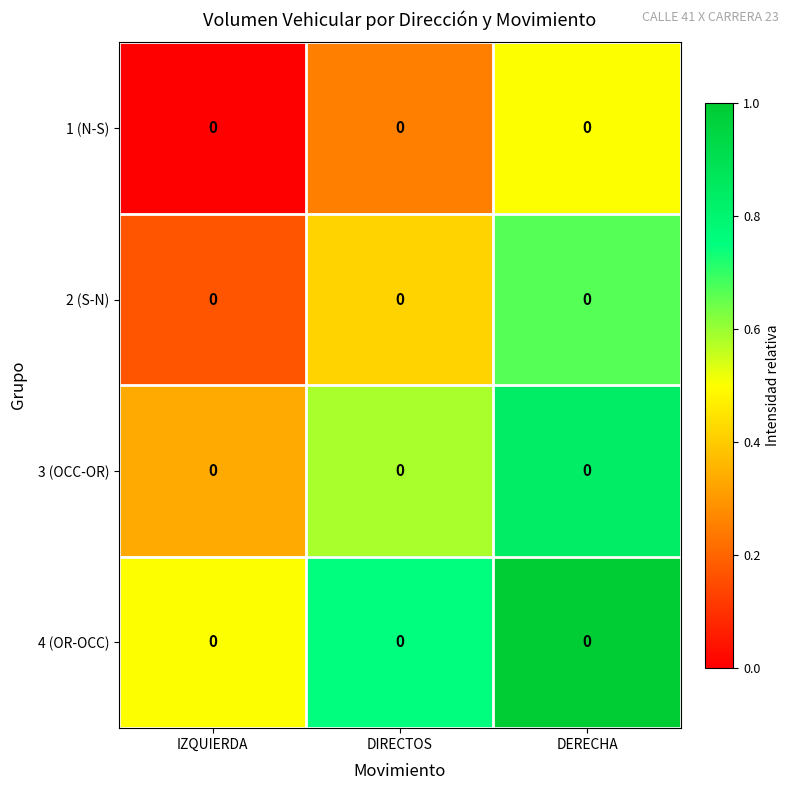

What is the spread (max minus min) of values at DERECHA?

0.5